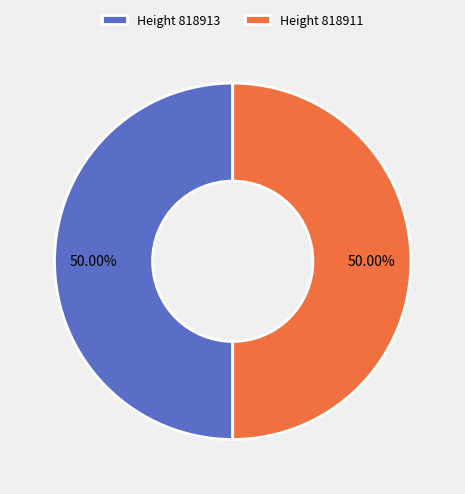

What is the ratio of the value at Height 818913 to the value at Height 818911?

1.0